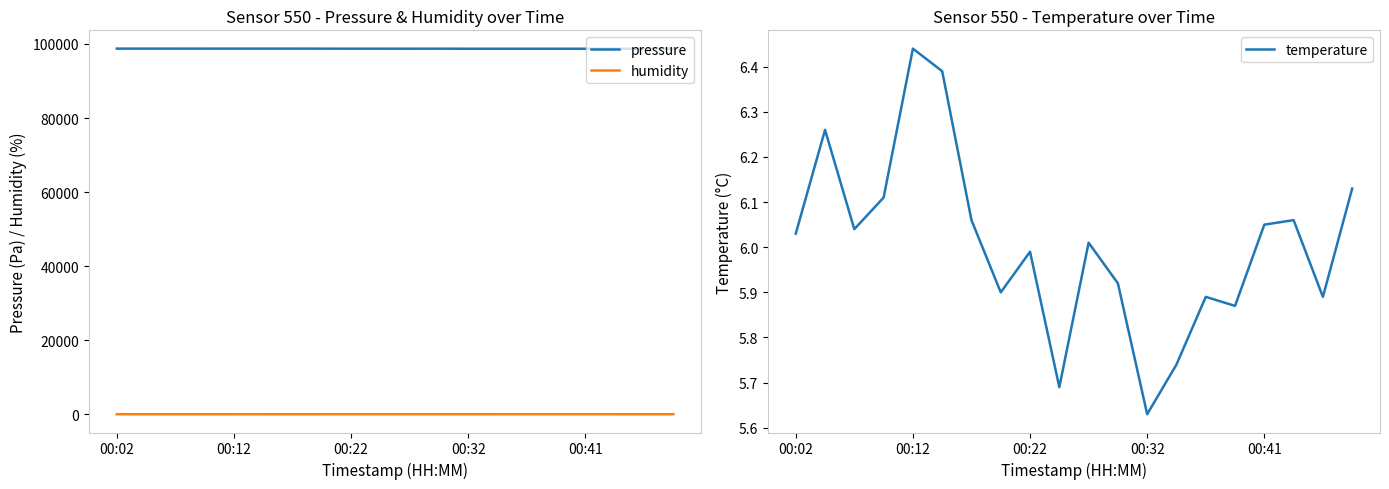

What is the average value of the pressure series?

98727.1